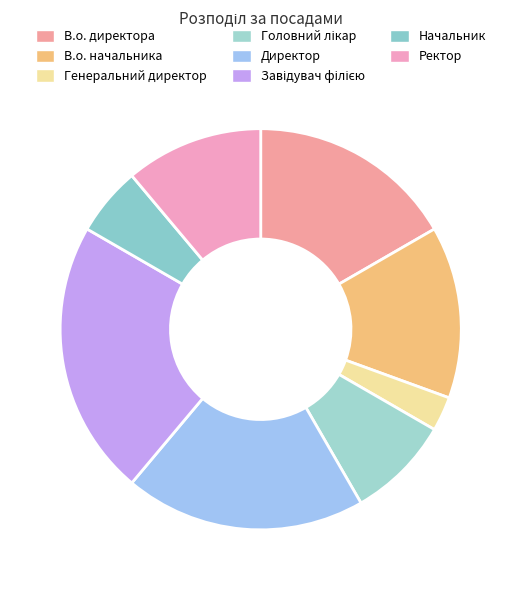

What is the change in value from Генеральний директор to Ректор?

+3